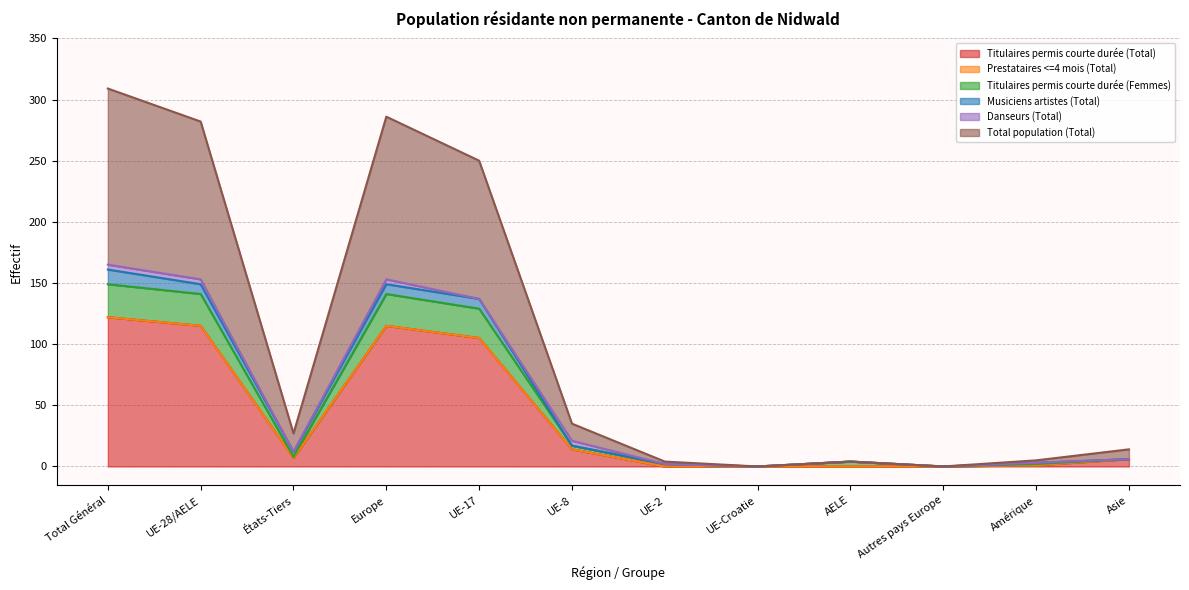

At which category is the sum across all series the highest?

Total Général